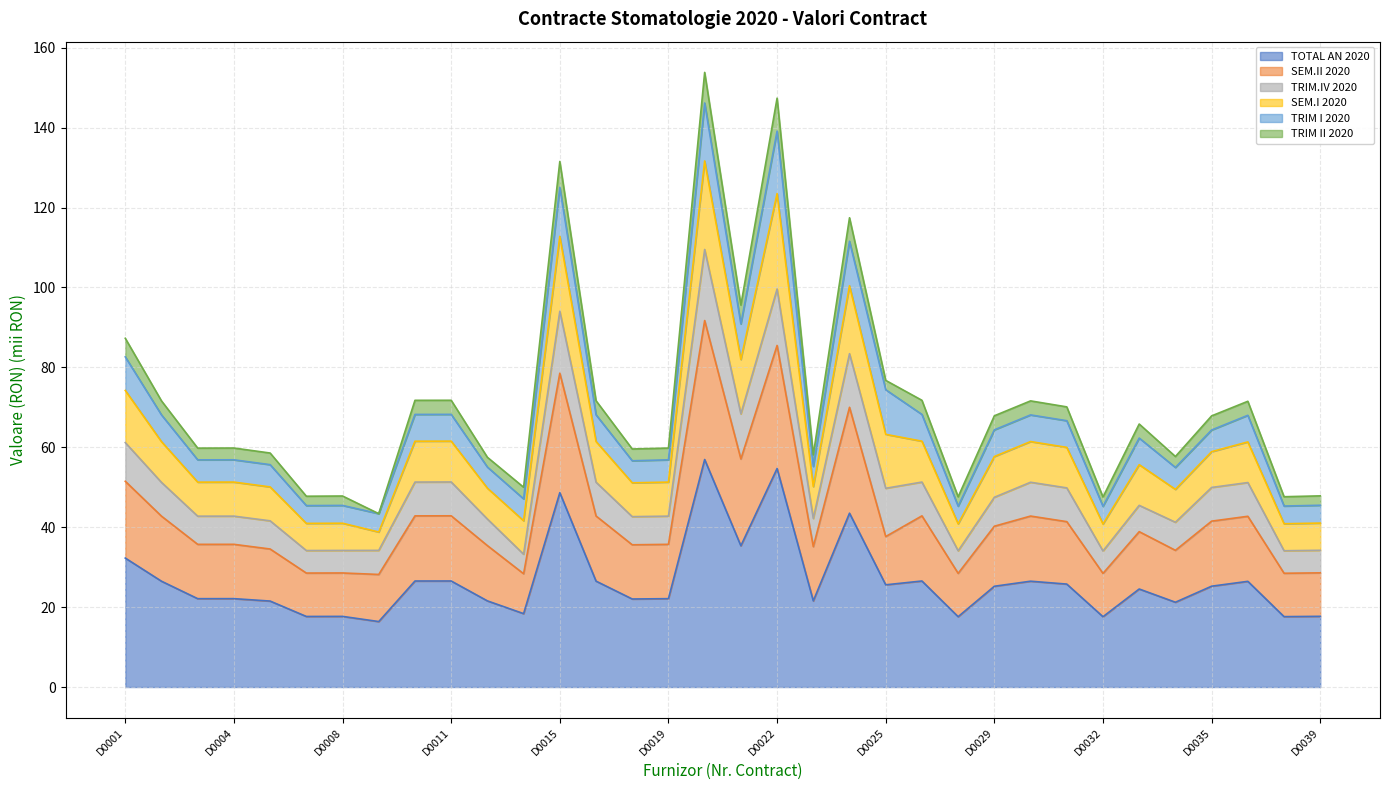

How many lines are shown in the chart?

6